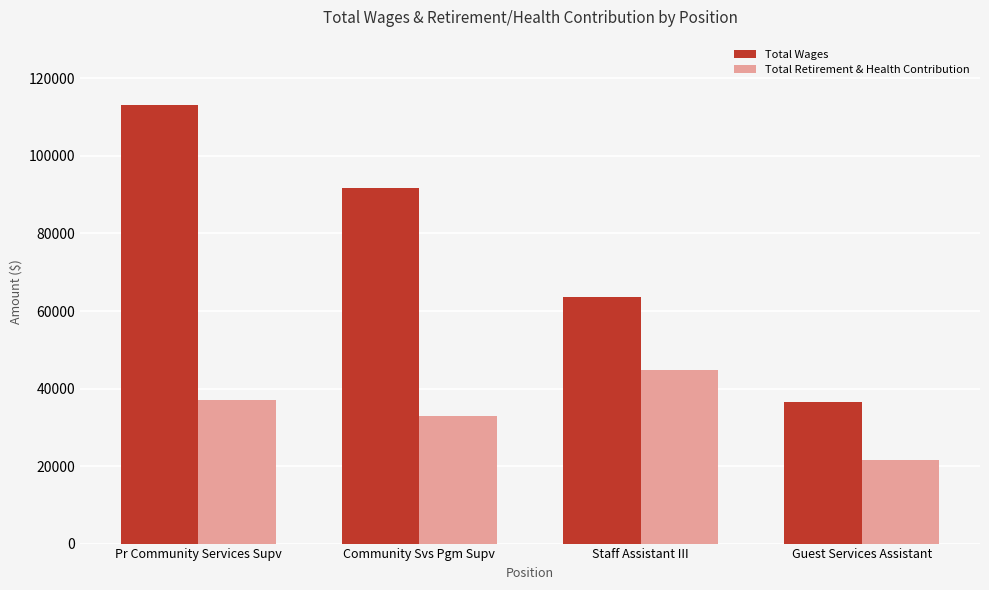

What position from the right is Guest Services Assistant?

1